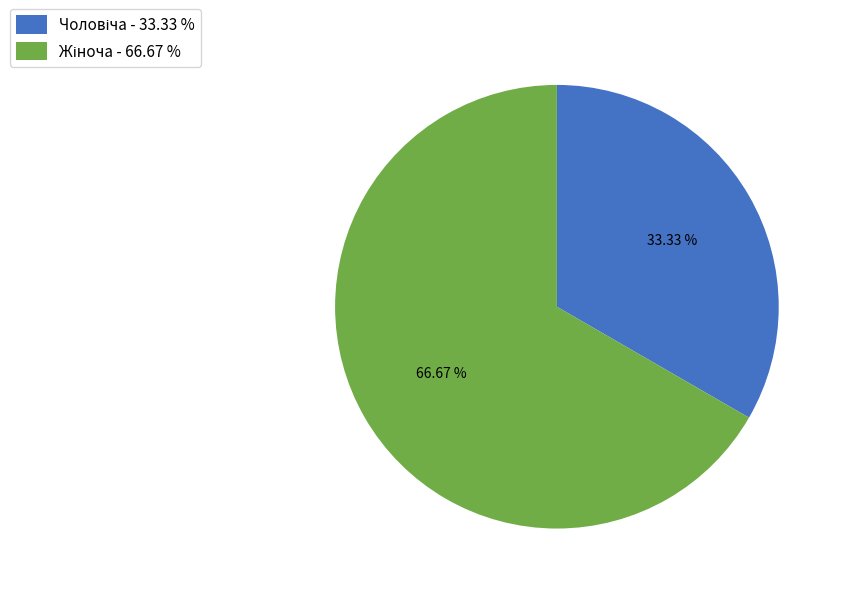

Is there any slice that represents more than half of the pie?

Yes